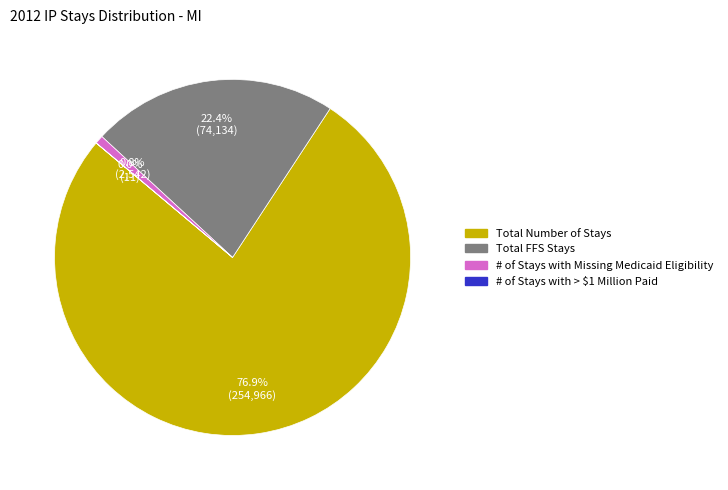

What is the largest slice in the pie chart?

Total Number of Stays